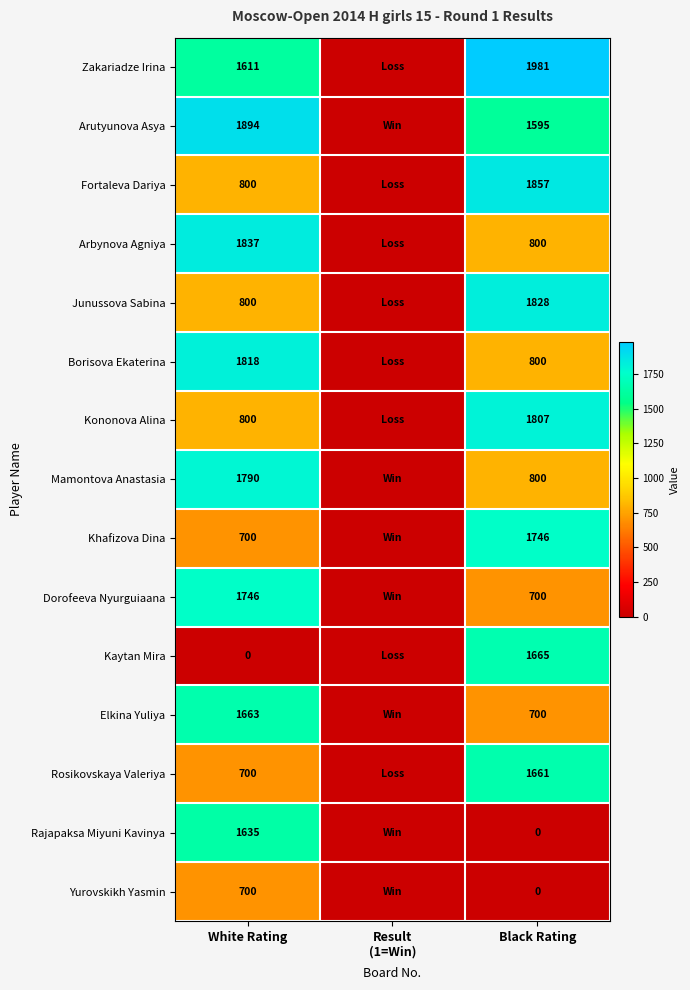

Is the value of Arbynova Agniya at White Rating greater than the value of Fortaleva Dariya at Black Rating?

No